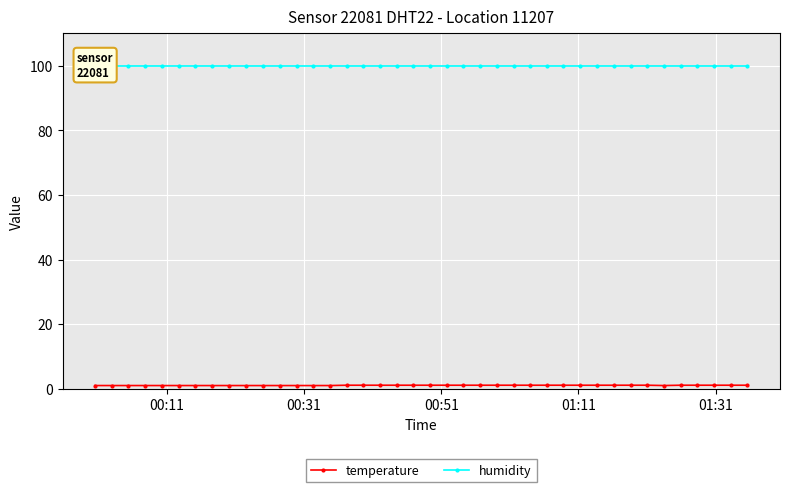

Reading right to left, list all the values displayed in this chart.

temperature: 1.1	1.1	1.1	1.1	1.1	1.0	1.1	1.1	1.1	1.1	1.1	1.1	1.1	1.1	1.1	1.1	1.1	1.1	1.1	1.1	1.1	1.1	1.1	1.1	1.1	1.0	1.0	1.0	1.0	1.0	1.0	1.0	1.0	1.0	1.0	1.0	1.0	1.0	1.0	1.0
humidity: 99.9	99.9	99.9	99.9	99.9	99.9	99.9	99.9	99.9	99.9	99.9	99.9	99.9	99.9	99.9	99.9	99.9	99.9	99.9	99.9	99.9	99.9	99.9	99.9	99.9	99.9	99.9	99.9	99.9	99.9	99.9	99.9	99.9	99.9	99.9	99.9	99.9	99.9	99.9	99.9